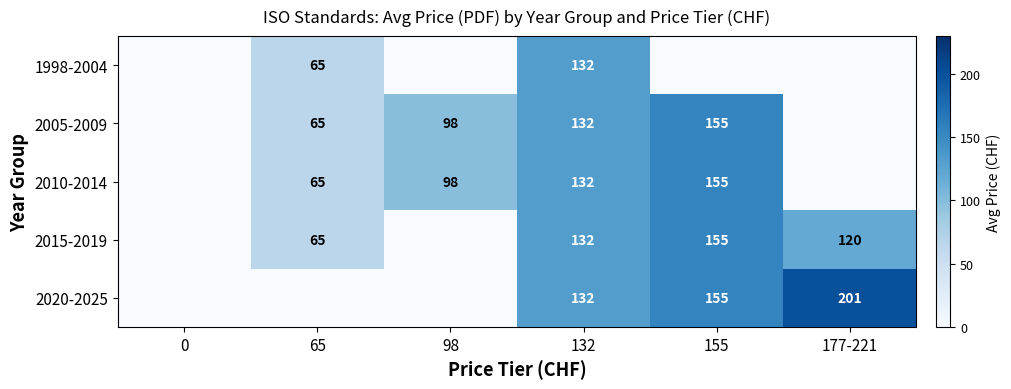

What is the total value across all series at 132?

660